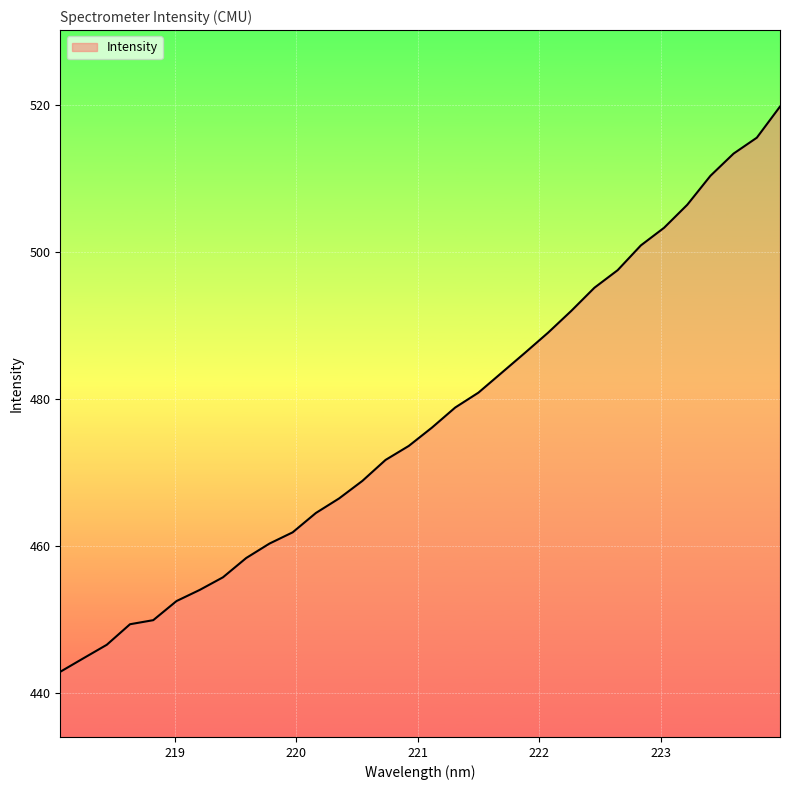

What is the difference between the maximum and minimum values?

76.8